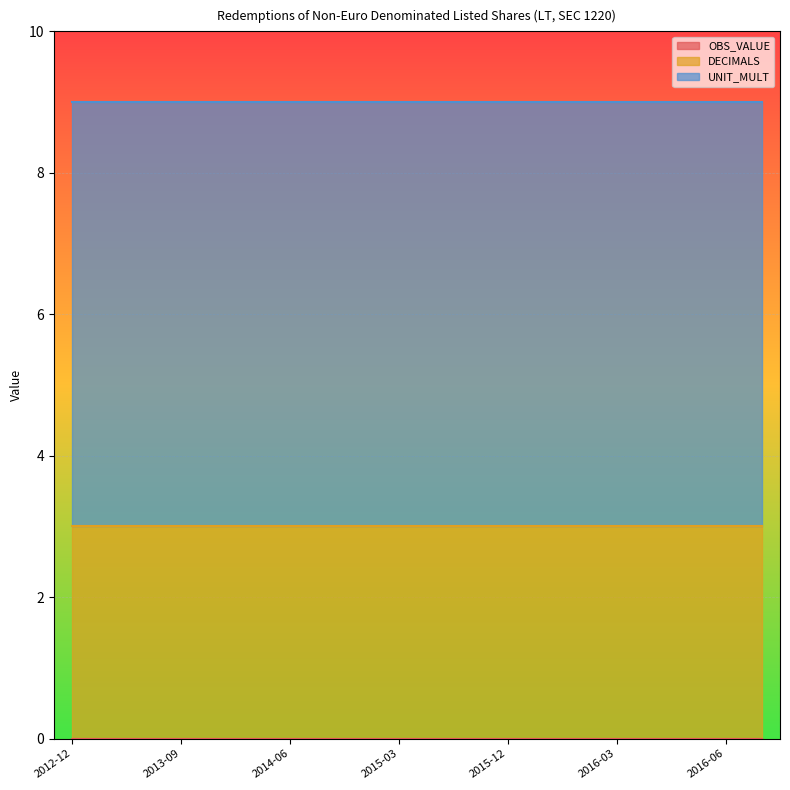

Reading left to right, list all the values displayed in this chart.

OBS_VALUE: 2012-12=0	2013-03=0	2013-06=0	2013-09=0	2013-12=0	2014-03=0	2014-06=0	2014-09=0	2014-12=0	2015-03=0	2015-06=0	2015-09=0	2015-12=0	2016-01=0	2016-02=0	2016-03=0	2016-04=0	2016-05=0	2016-06=0	2016-07=0
DECIMALS: 2012-12=3	2013-03=3	2013-06=3	2013-09=3	2013-12=3	2014-03=3	2014-06=3	2014-09=3	2014-12=3	2015-03=3	2015-06=3	2015-09=3	2015-12=3	2016-01=3	2016-02=3	2016-03=3	2016-04=3	2016-05=3	2016-06=3	2016-07=3
UNIT_MULT: 2012-12=6	2013-03=6	2013-06=6	2013-09=6	2013-12=6	2014-03=6	2014-06=6	2014-09=6	2014-12=6	2015-03=6	2015-06=6	2015-09=6	2015-12=6	2016-01=6	2016-02=6	2016-03=6	2016-04=6	2016-05=6	2016-06=6	2016-07=6